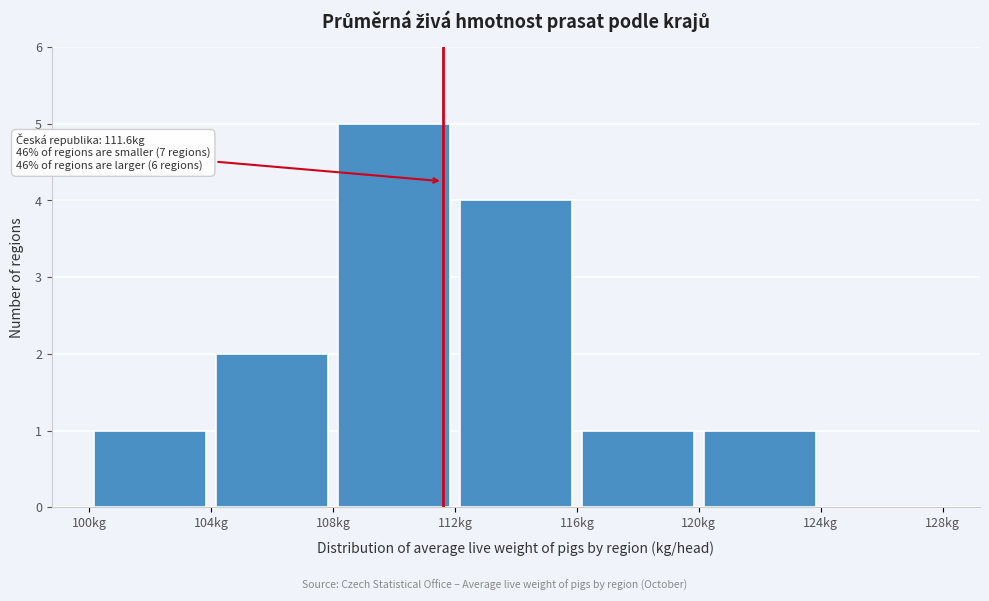

Which range on the x-axis has the tallest bar?

108 to 112